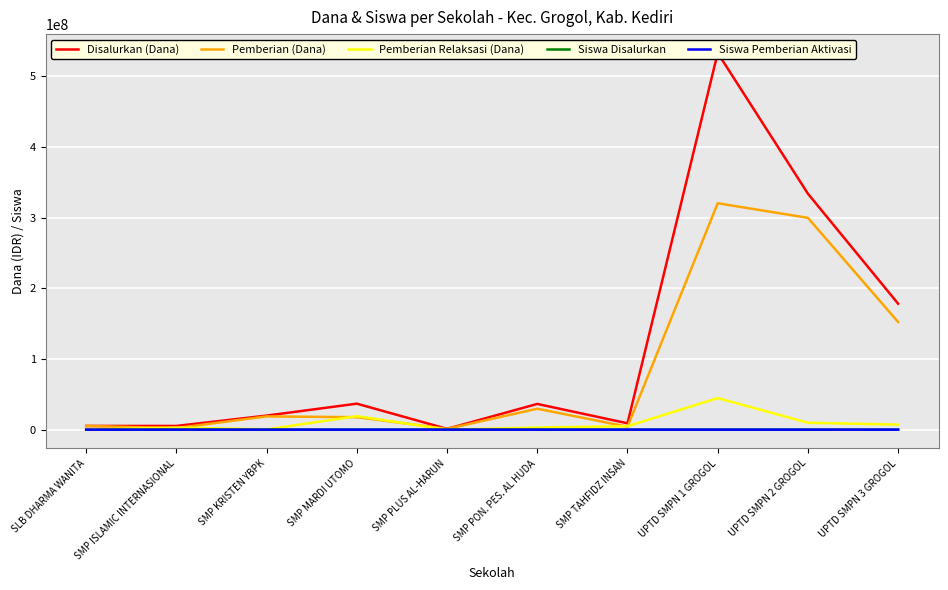

List the labels in order of Pemberian (Dana) value, largest first.

UPTD SMPN 1 GROGOL, UPTD SMPN 2 GROGOL, UPTD SMPN 3 GROGOL, SMP PON. PES. AL HUDA, SMP KRISTEN YBPK, SMP MARDI UTOMO, SLB DHARMA WANITA, SMP TAHFIDZ INSAN, SMP ISLAMIC INTERNASIONAL, SMP PLUS AL-HARUN